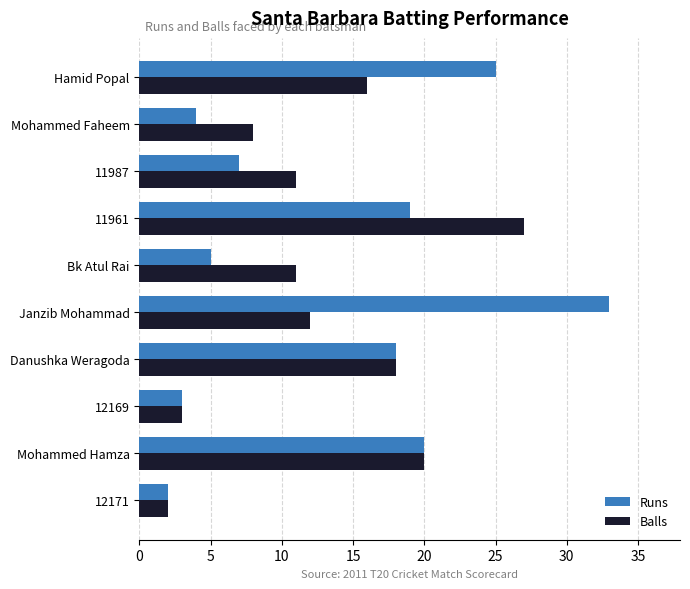

What are all the series names shown in the legend?

Runs, Balls